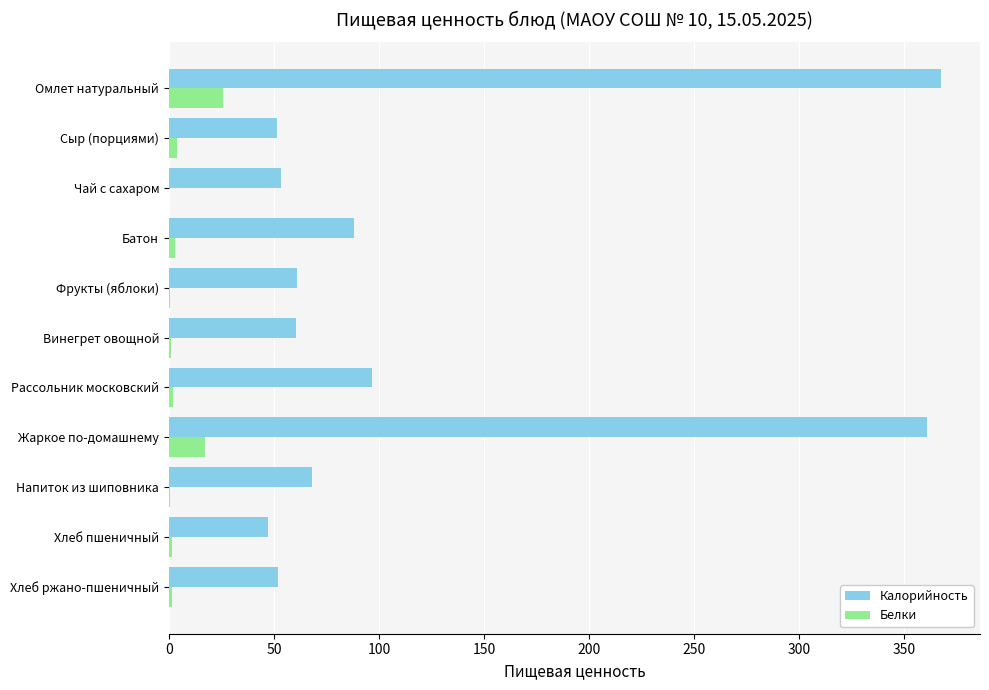

Which series has the largest total across all categories?

Калорийность